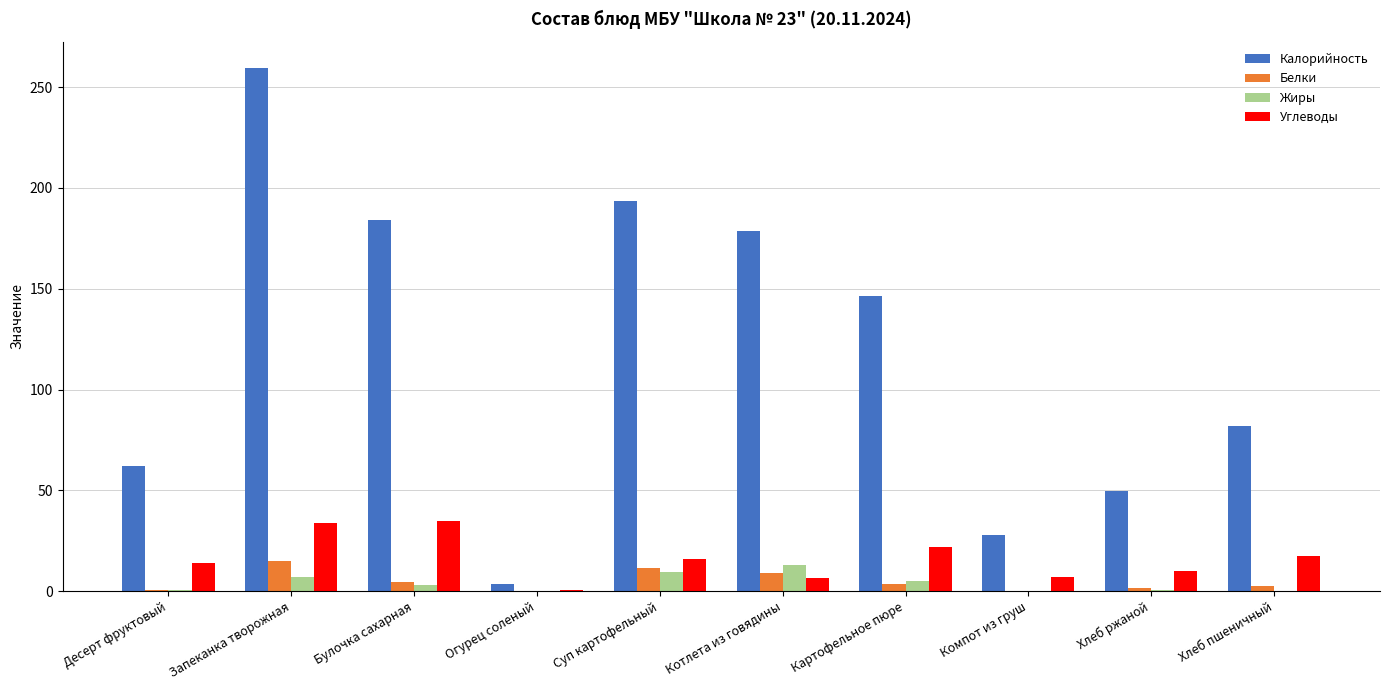

Which series has the largest range (max minus min)?

Калорийность